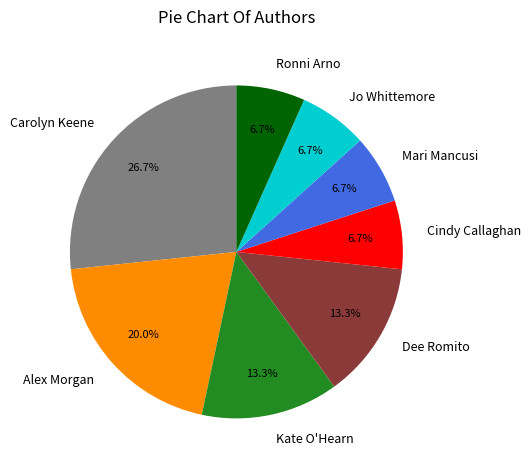

How many segments does this pie chart have?

8